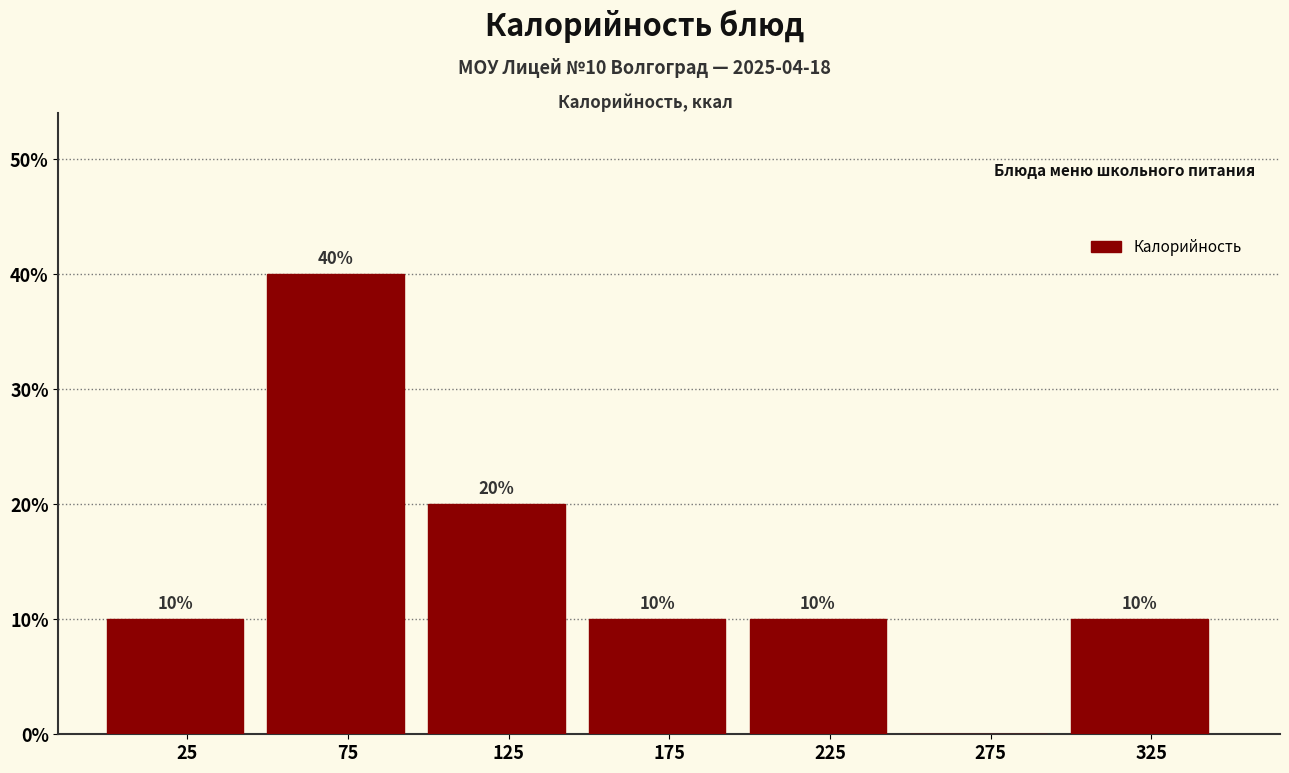

Over which range of the x-axis is the bar tallest?

50 to 100